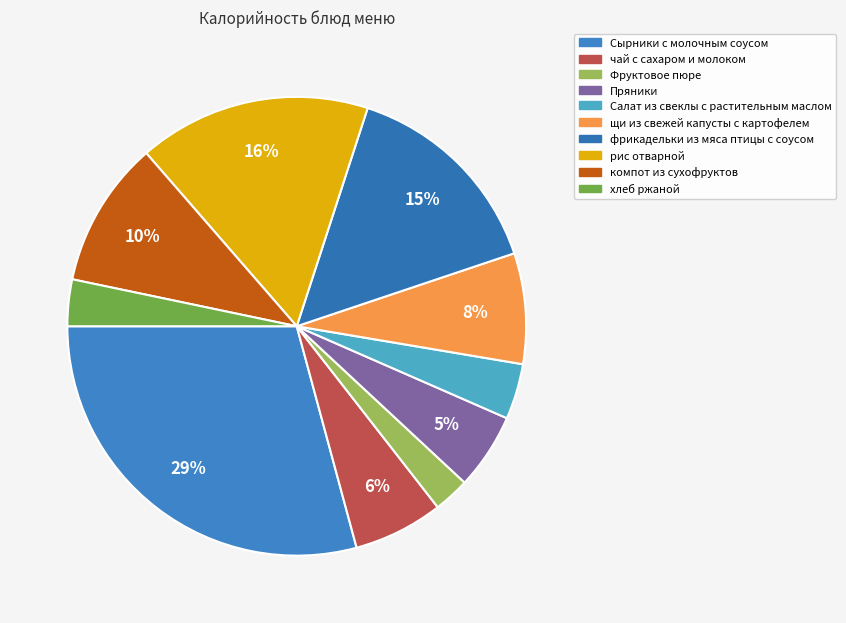

Is the sum of хлеб ржаной and фрикадельки из мяса птицы с соусом greater than half?

No